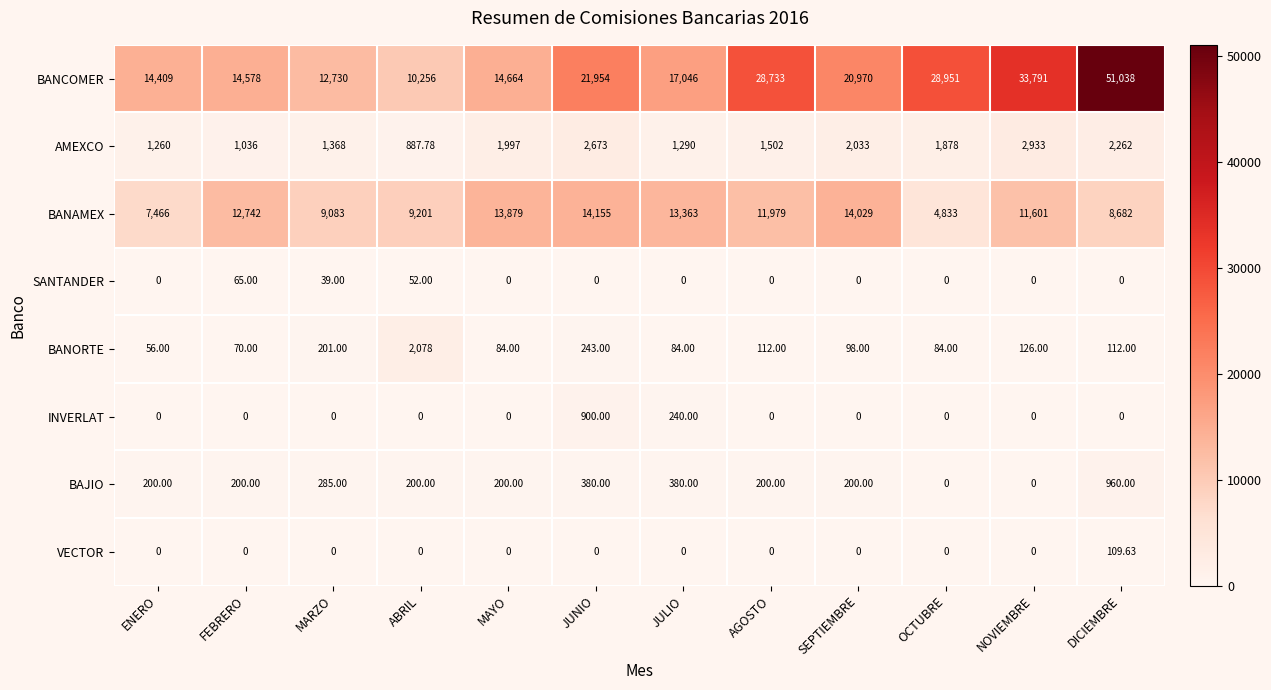

At which label is BANCOMER closest to 30647?

OCTUBRE